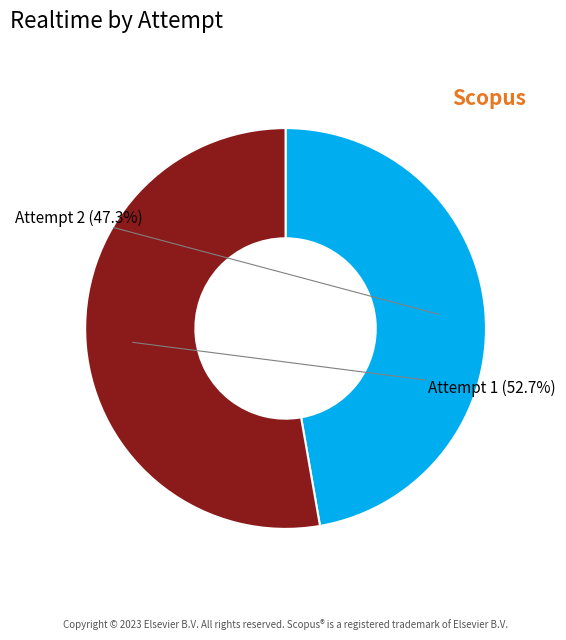

Is there a majority slice in this chart?

Yes